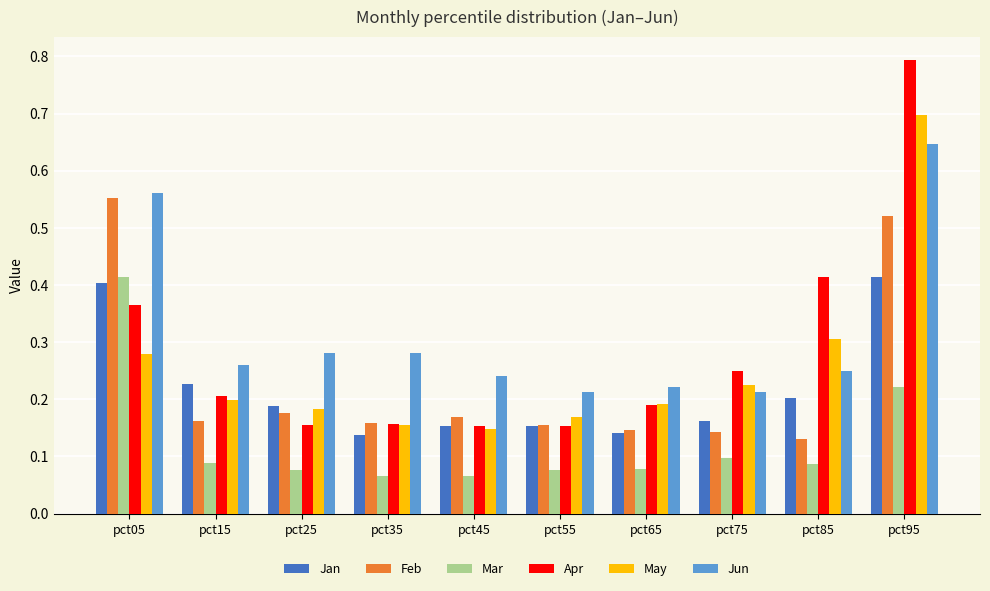

Which label corresponds to the largest value in the chart?

pct95